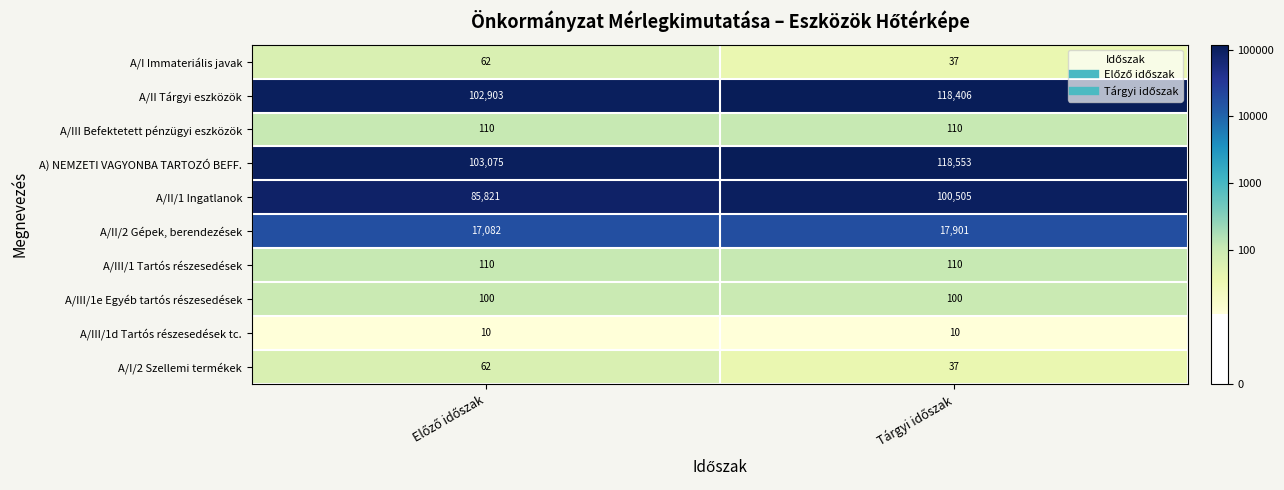

How many series are shown in this chart?

10